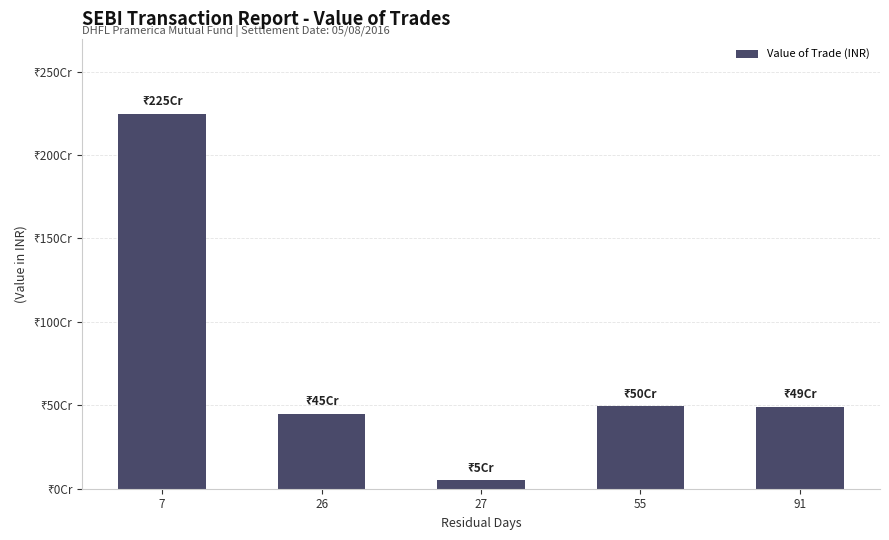

What is the difference between the second highest and second lowest values?

47215250